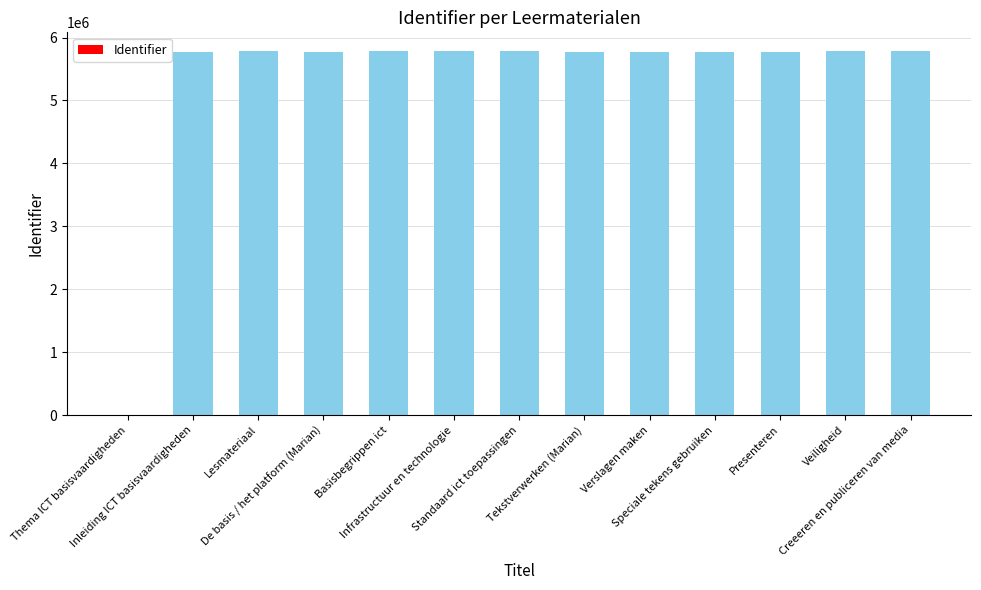

Are the bars grouped side by side (vs. stacked)?

No